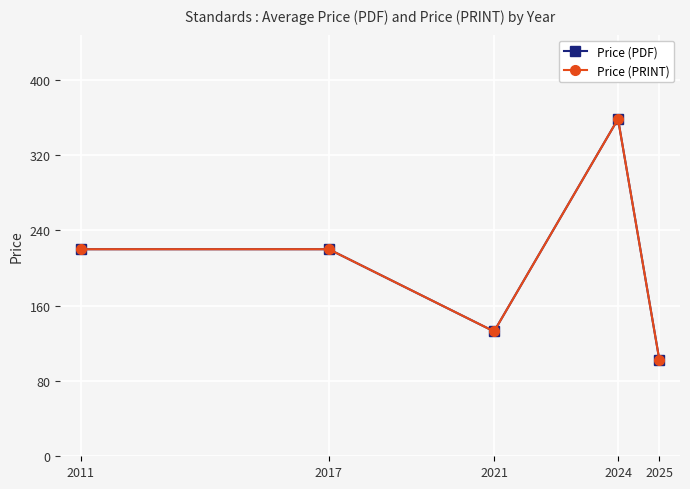

Does the chart have visible grid lines?

Yes